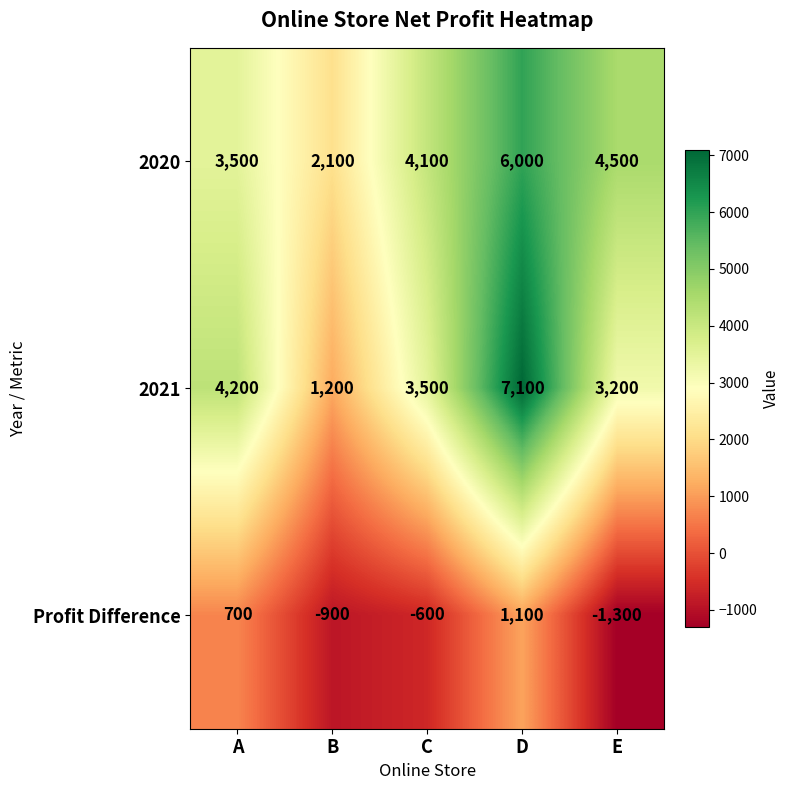

What is the spread (max minus min) of values at A?

3500